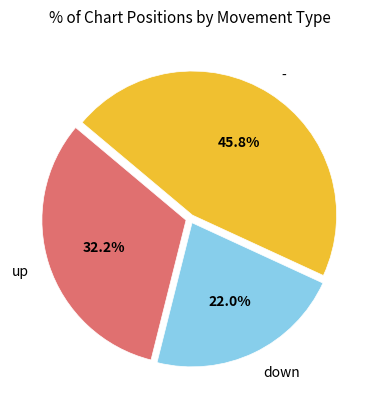

Is there a majority slice in this chart?

No